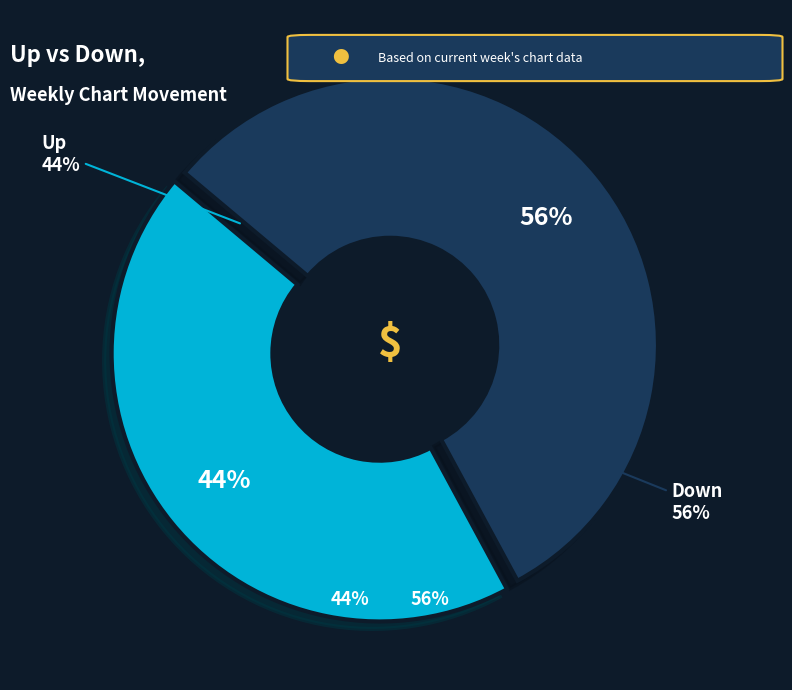

What percentage do Down and Up together represent?

100.0%